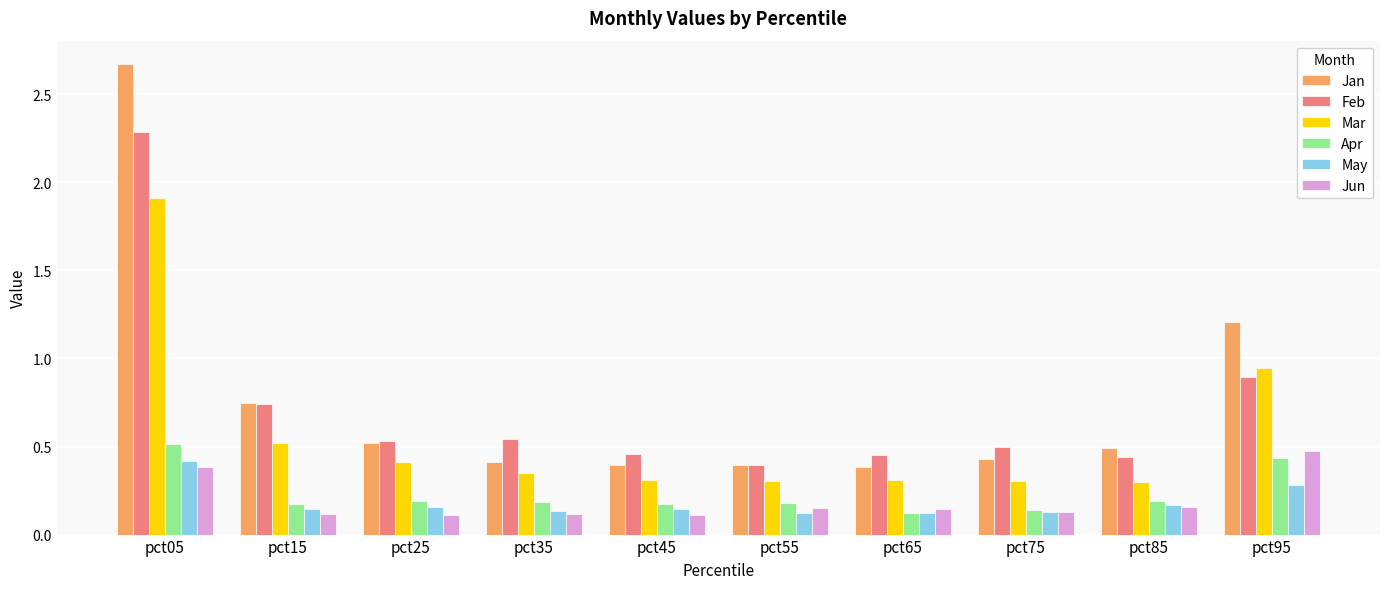

Which series has the largest total across all categories?

Jan